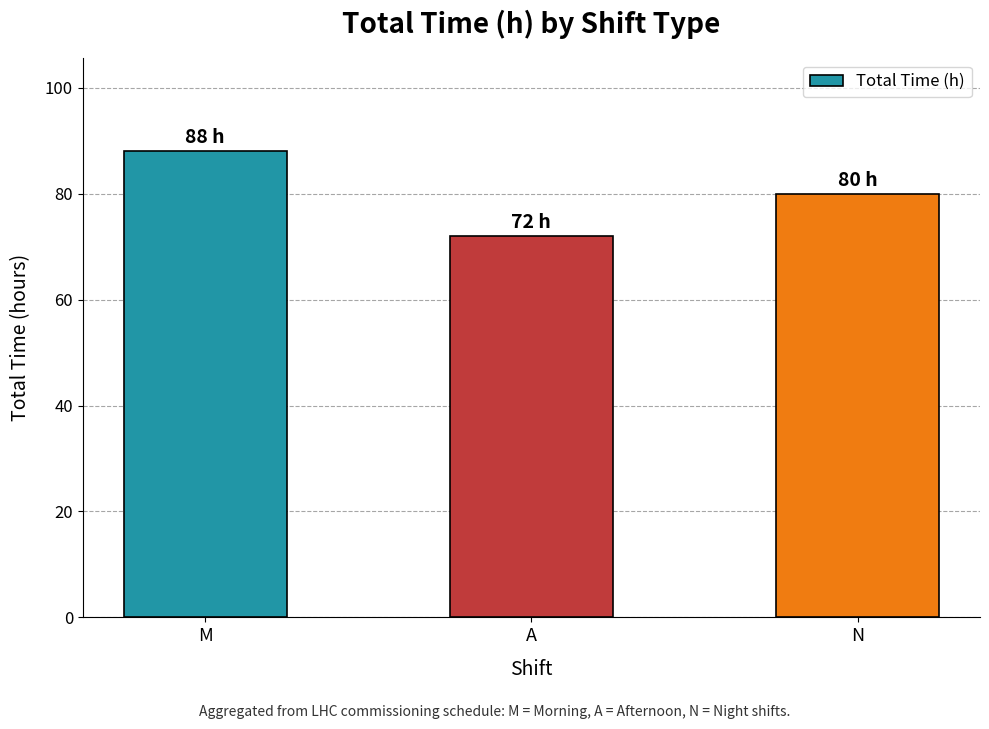

List the labels in order of value, smallest first.

A, N, M